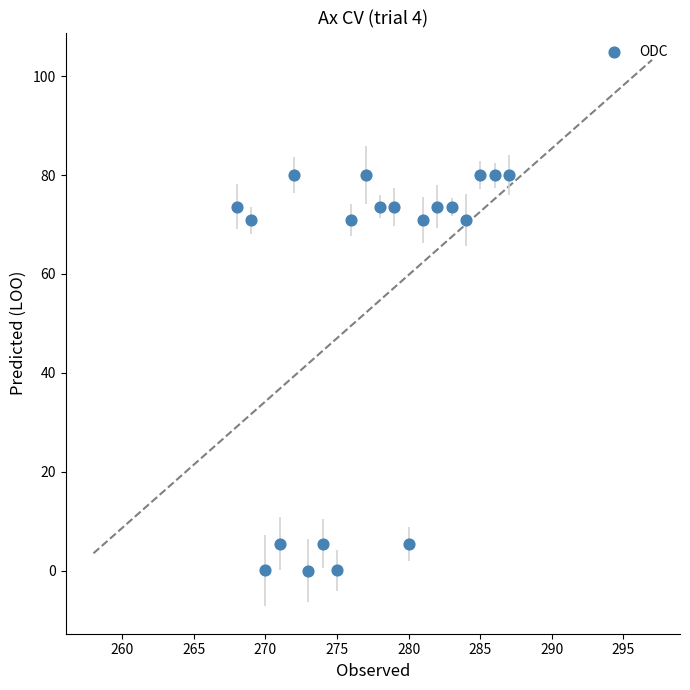

What is the range of X values (max minus min)?

19.0